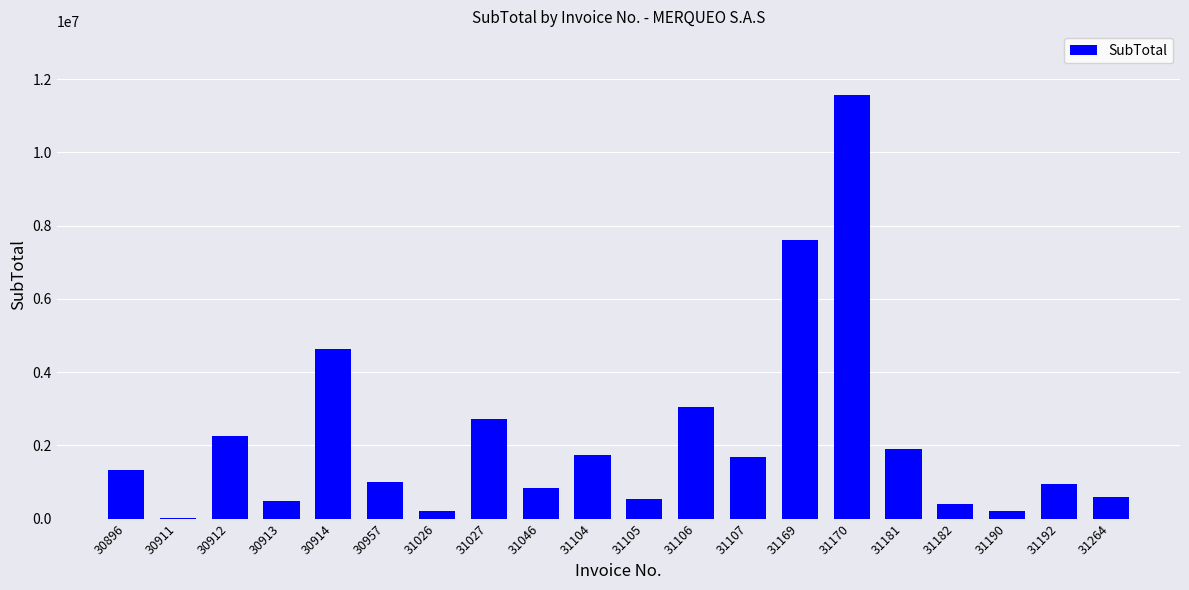

What is the change in value from 31106 to 31181?

-1137570